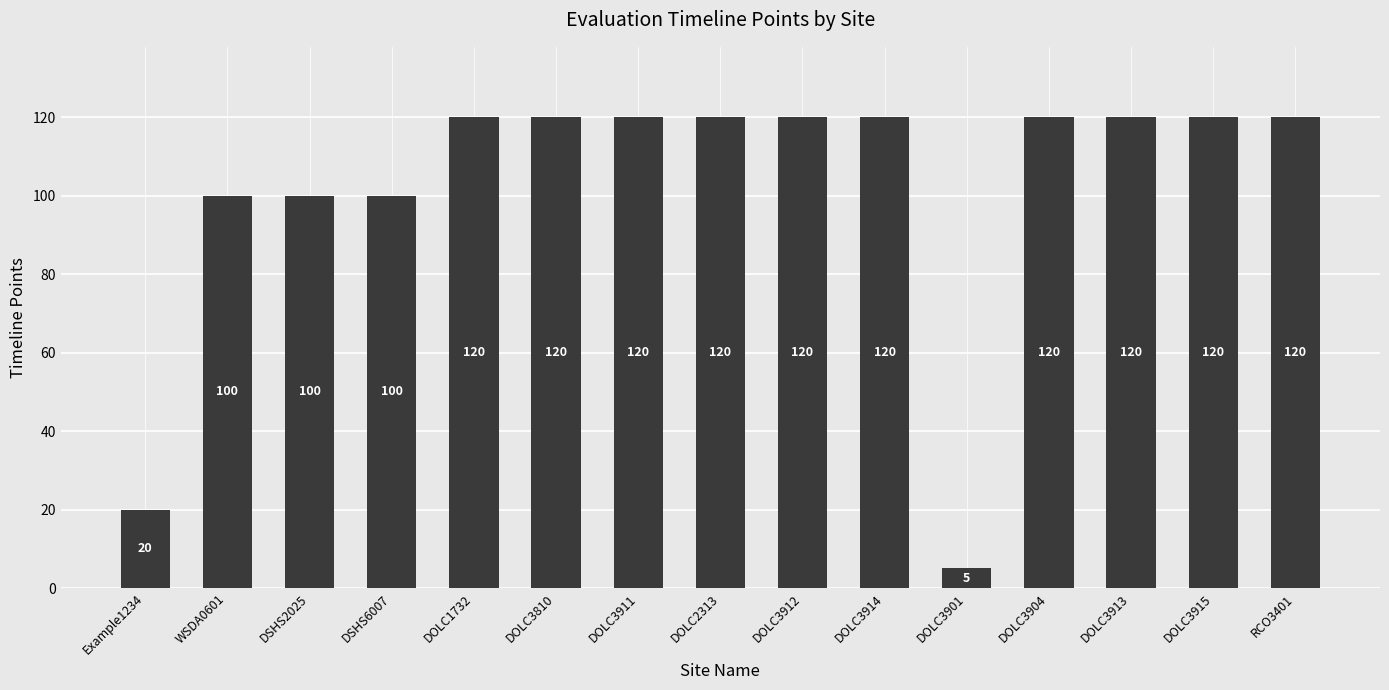

What position from the right is DOLC3810?

10